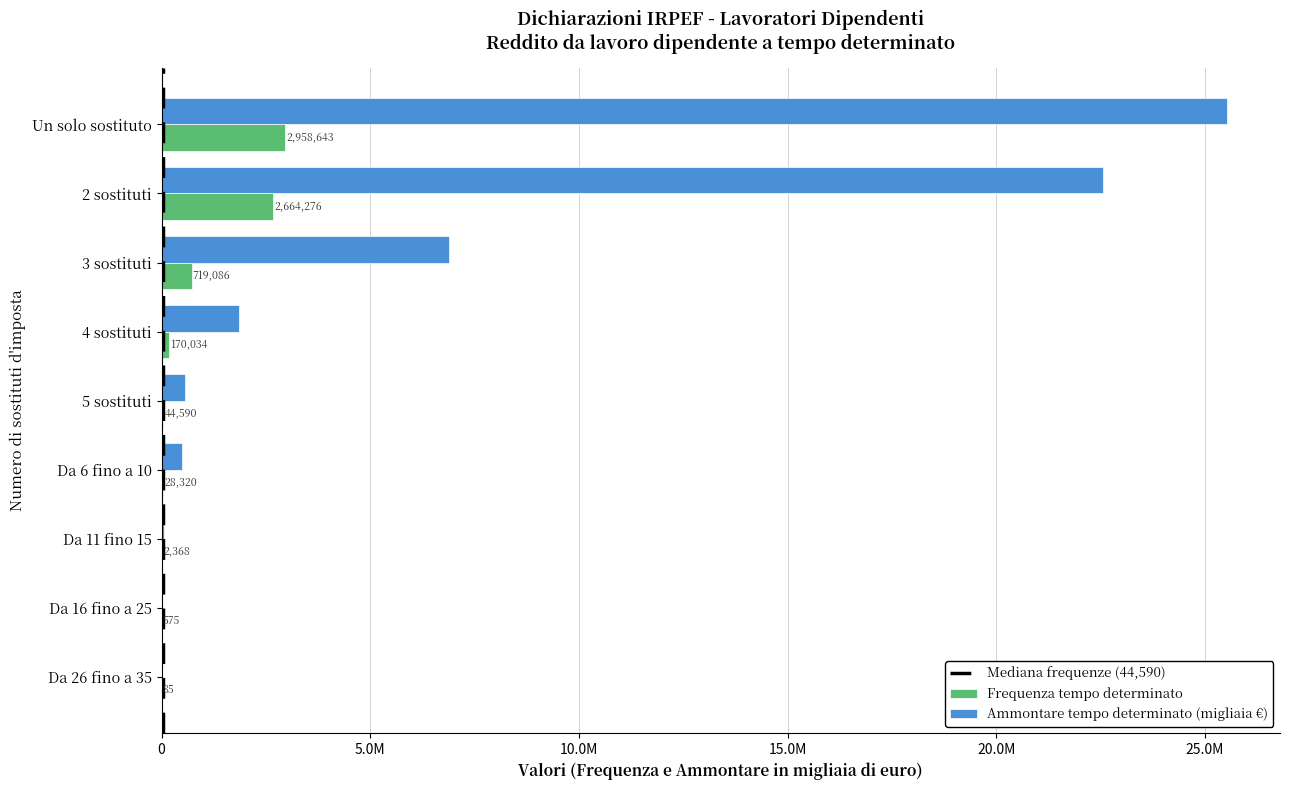

Reading left to right, list all the values displayed in this chart.

Frequenza tempo determinato: Un solo sostituto=2958643	2 sostituti=2664276	3 sostituti=719086	4 sostituti=170034	5 sostituti=44590	Da 6 fino a 10=28320	Da 11 fino 15=2368	Da 16 fino a 25=575	Da 26 fino a 35=85
Ammontare tempo determinato: Un solo sostituto=25521879	2 sostituti=22553040	3 sostituti=6896815	4 sostituti=1853020	5 sostituti=554433	Da 6 fino a 10=481316	Da 11 fino 15=54885	Da 16 fino a 25=15654	Da 26 fino a 35=2798